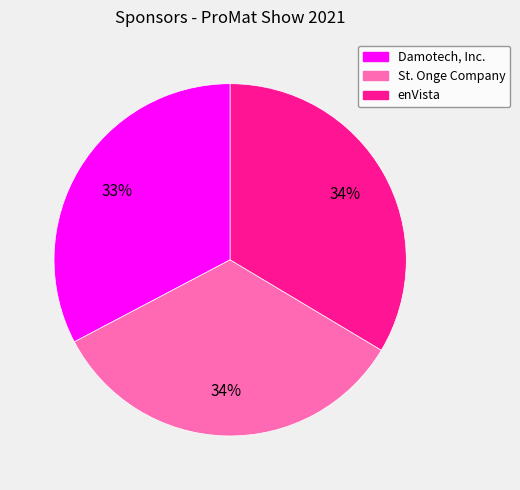

To the nearest percent, what is the combined percentage of Damotech, Inc. and enVista?

66%